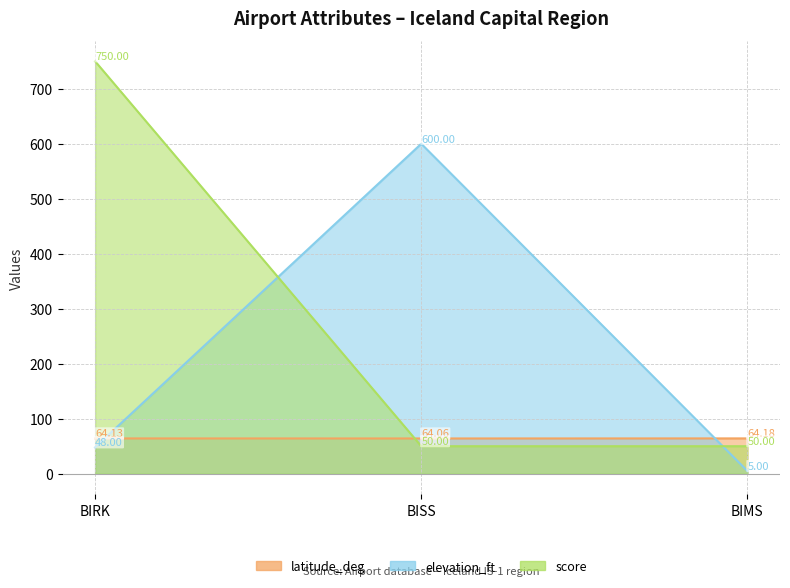

What is the average value of the score series?

283.3